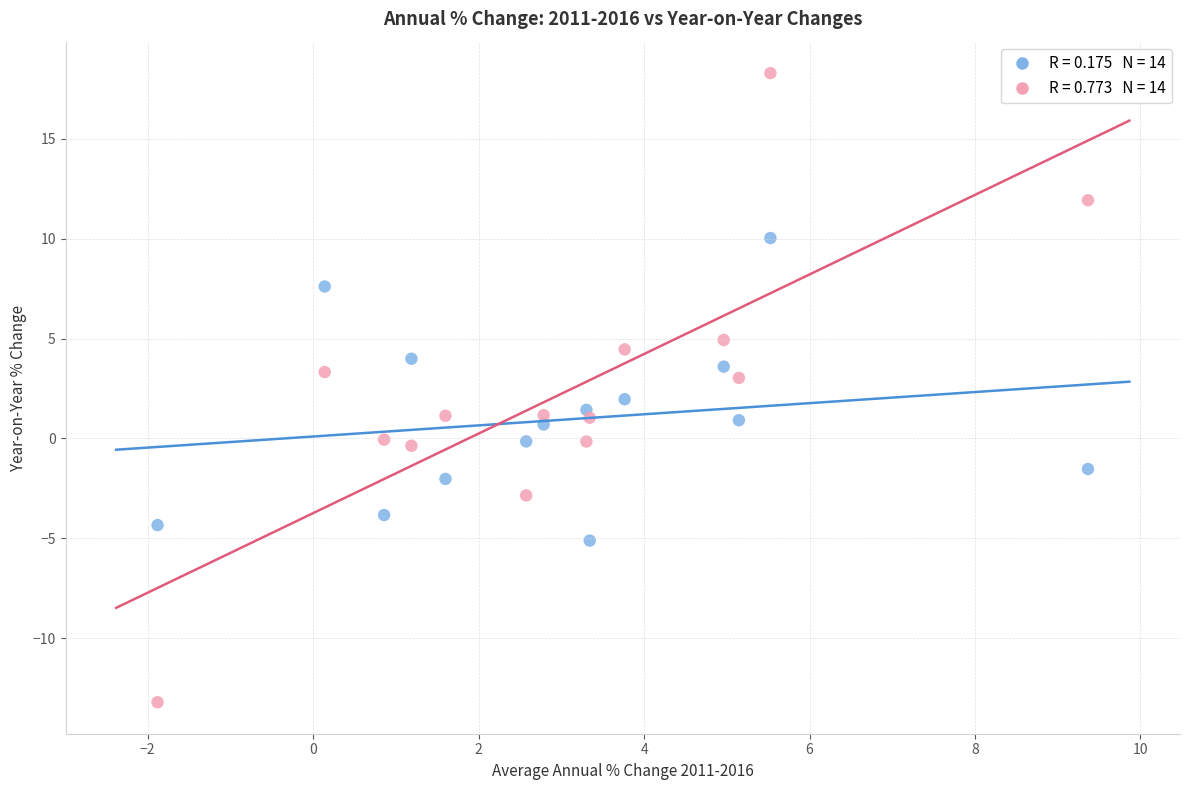

Across all data points, what is the range of X values (max minus min)?

11.2